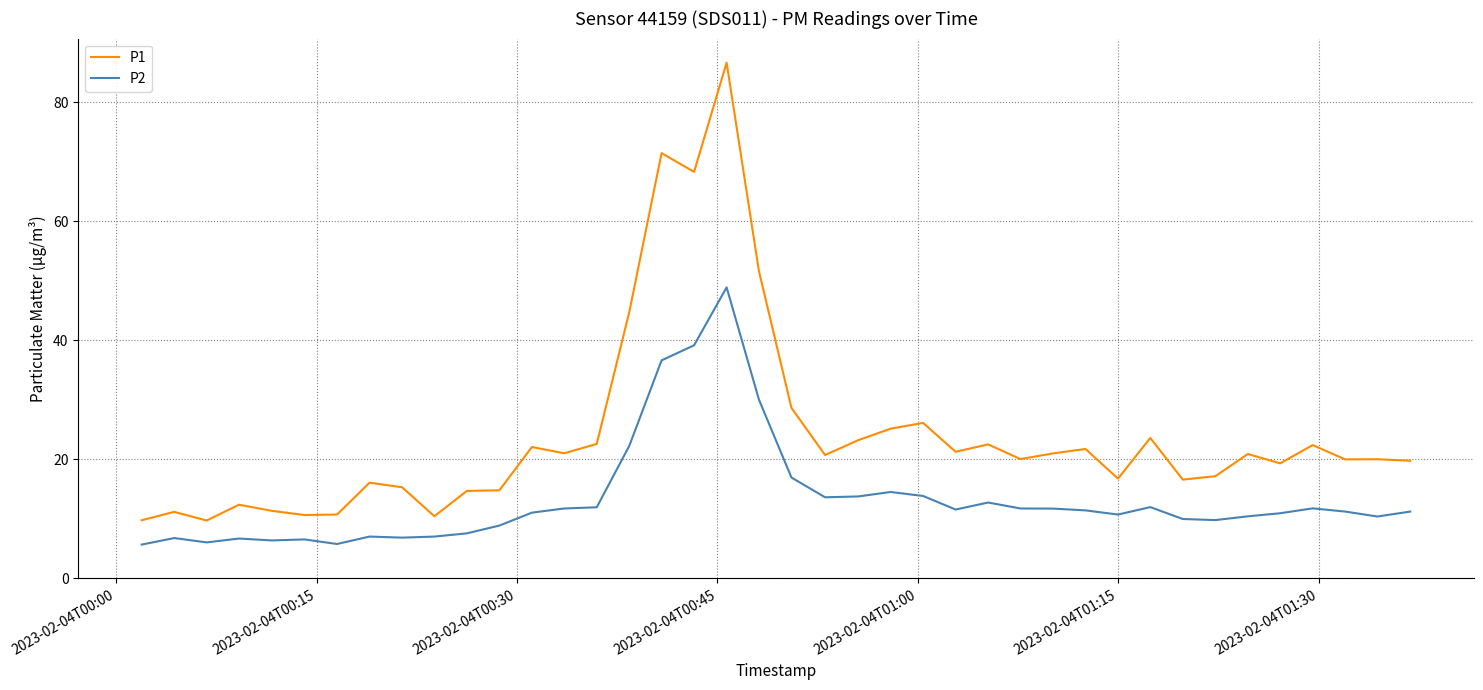

What are all the series names shown in the legend?

P1, P2